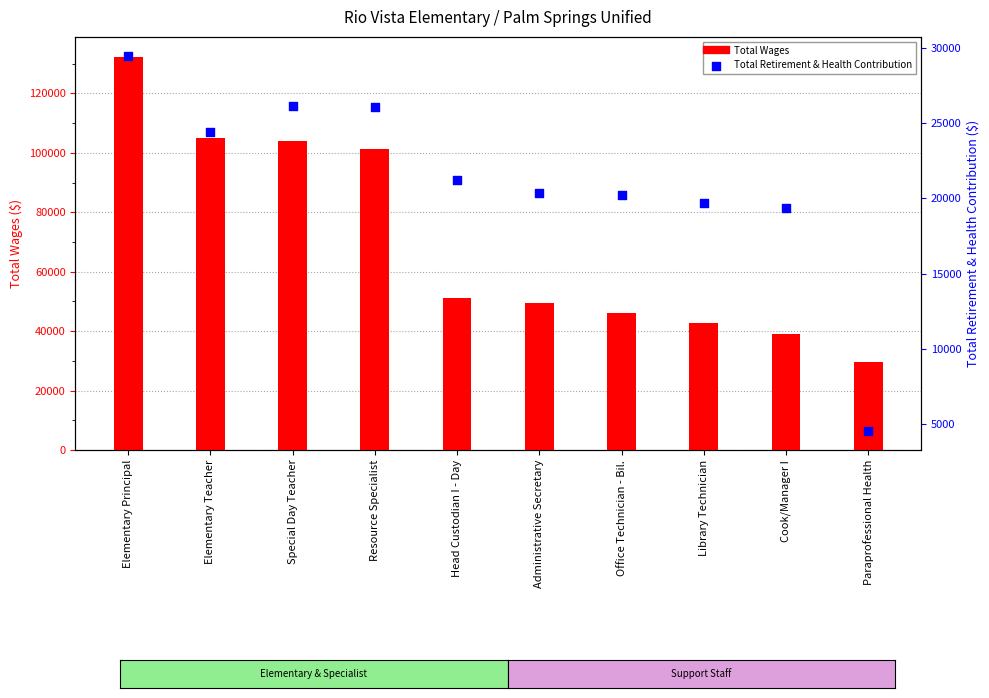

At how many categories does at least one series exceed 21991?

10